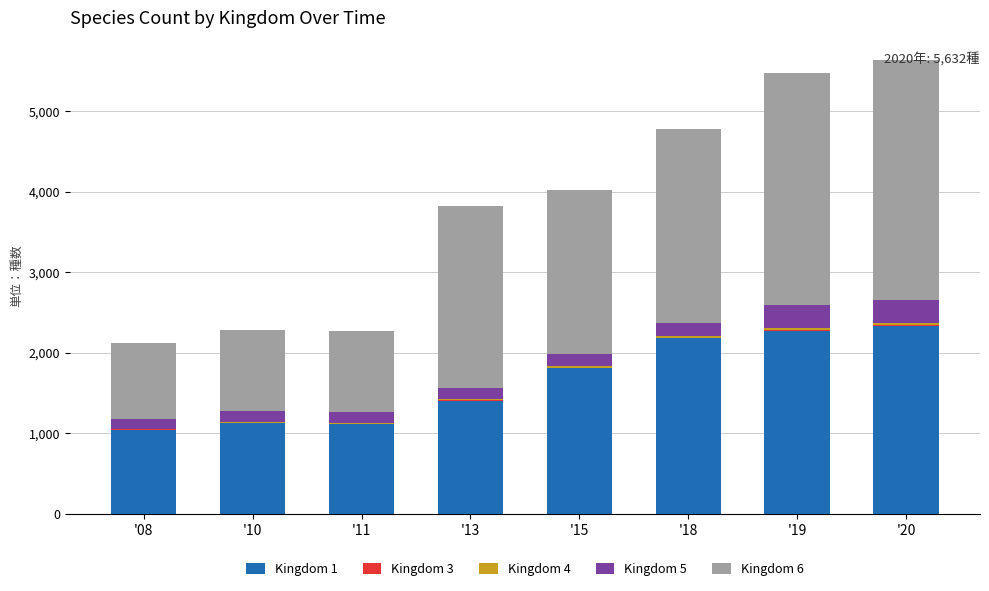

The Kingdom 4 series shows 27 at '20. True or false?

True